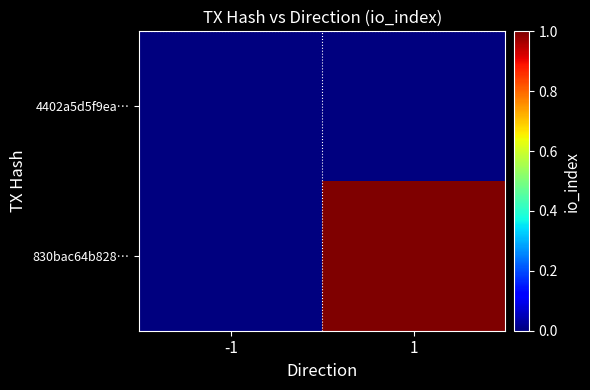

Reading left to right, what are all the values shown in this chart?

4402a5d5f9ea…: -1=0	1=0
830bac64b828…: -1=0	1=1